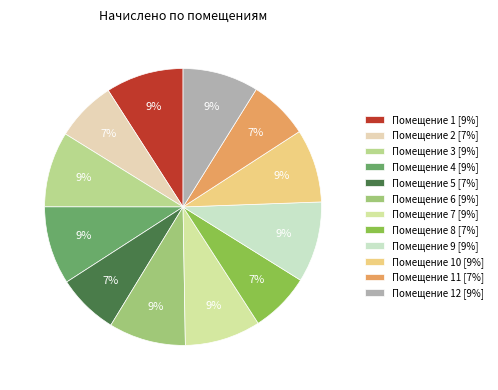

Rank the categories by value from lowest to highest.

11, 8, 2, 5, 10, 3, 7, 12, 6, 1, 4, 9